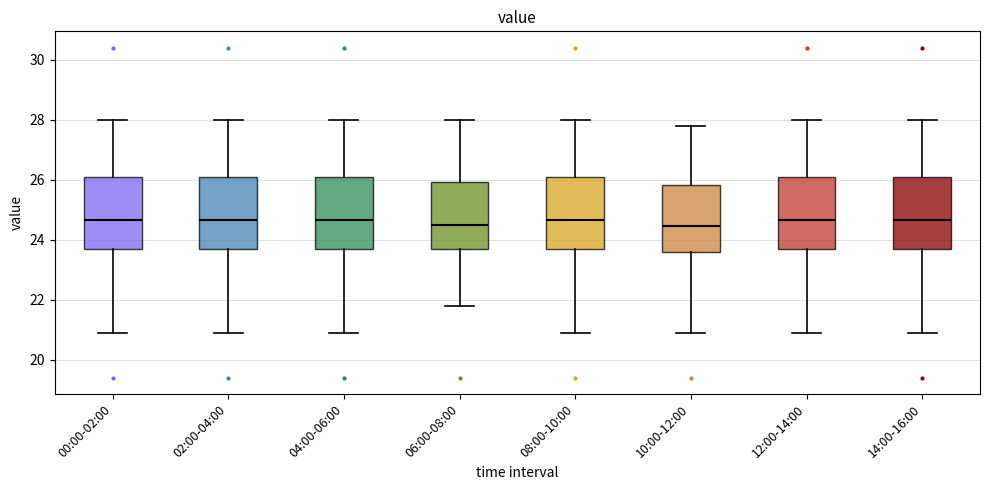

Reading left to right, read every box against the y-axis: the position of its median line, the range the box covers, and the ends of its whiskers. The values are not printed on the chart, so give them approximately, as read against the axis.

00:00-02:00: median 24.6, box 23.6 to 26.0, whiskers 21.0 to 28.0
02:00-04:00: median 24.6, box 23.8 to 26.0, whiskers 21.0 to 28.0
04:00-06:00: median 24.6, box 23.6 to 26.0, whiskers 21.0 to 28.0
06:00-08:00: median 24.6, box 23.6 to 26.0, whiskers 21.8 to 28.0
08:00-10:00: median 24.6, box 23.6 to 26.0, whiskers 21.0 to 28.0
10:00-12:00: median 24.4, box 23.6 to 25.8, whiskers 21.0 to 27.8
12:00-14:00: median 24.6, box 23.8 to 26.0, whiskers 21.0 to 28.0
14:00-16:00: median 24.6, box 23.6 to 26.0, whiskers 21.0 to 28.0